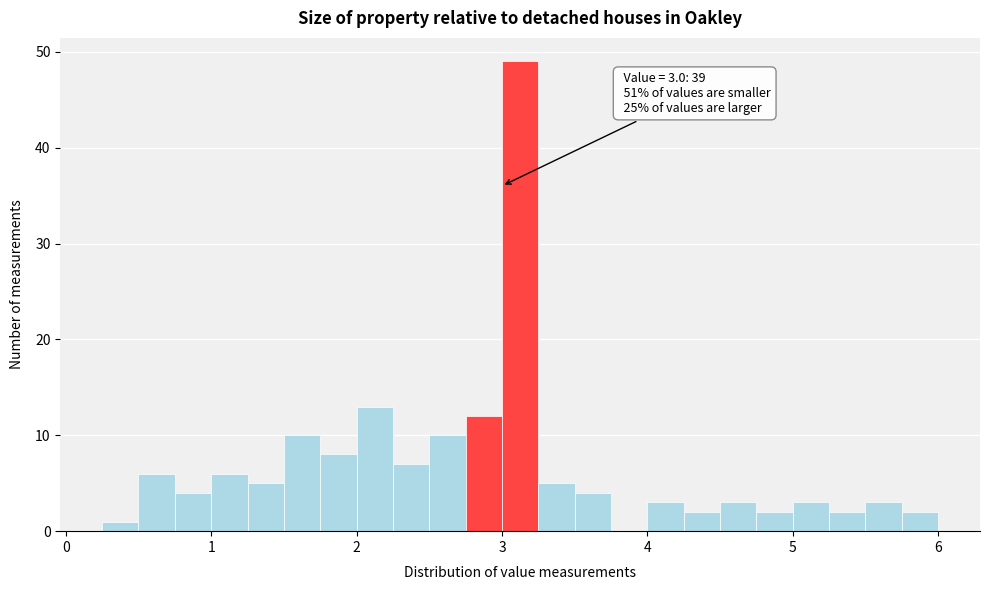

Read against the x-axis, roughly where is the centre of the tallest bar?

3.1